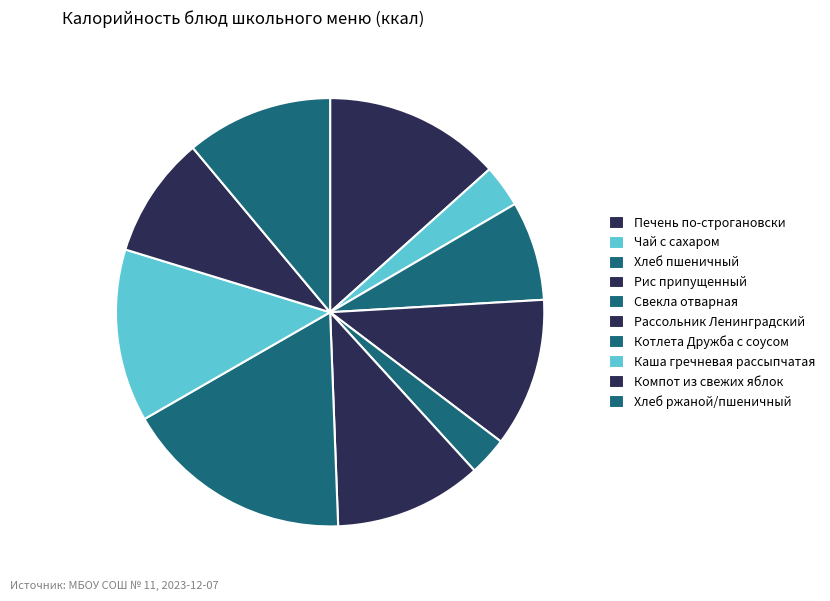

Approximately how many times larger is the value at Котлета Дружба с соусом compared to Хлеб пшеничный?

2.3